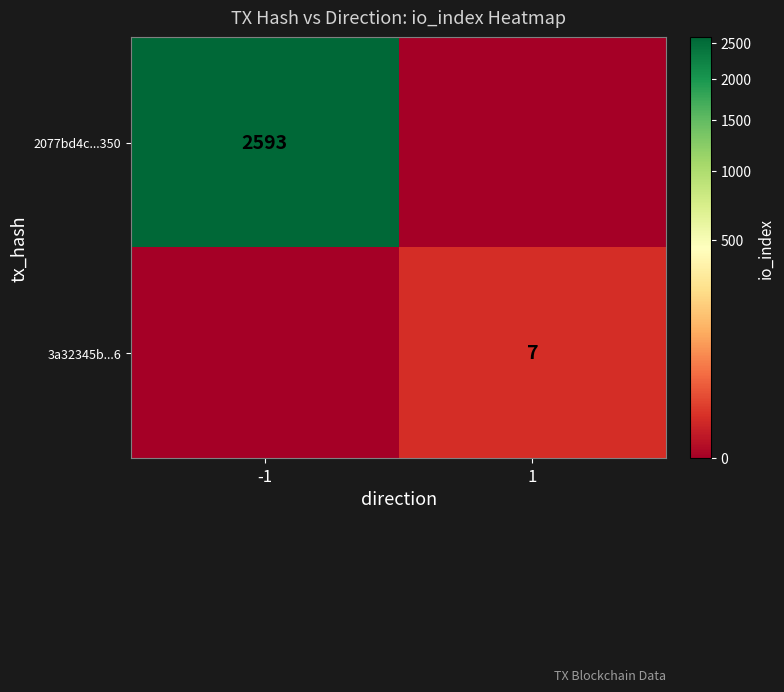

The value of 2077bd4c...350 at -1 is 3715. True or false?

False